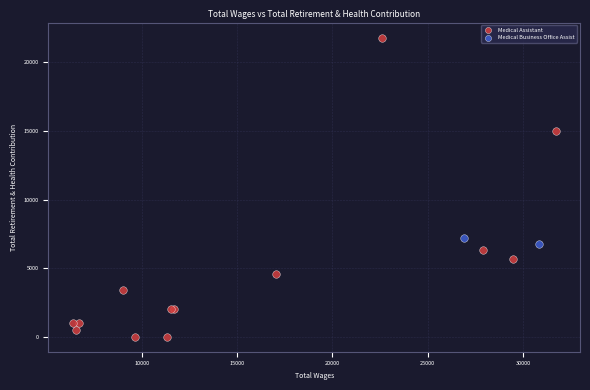

What are all the series names shown in the legend?

Medical Assistant, Medical Business Office Assist